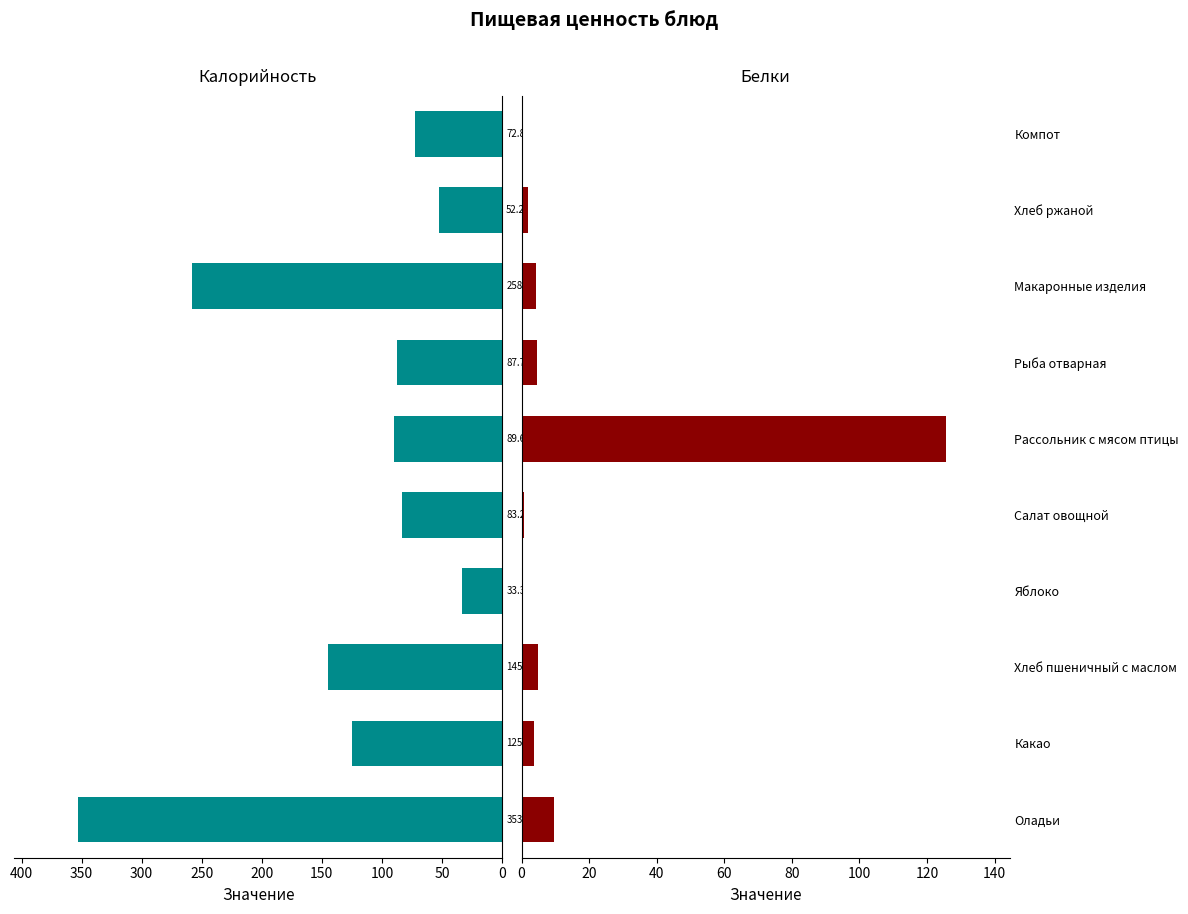

What is the difference between the maximum and minimum values in the Белки series?

125.3